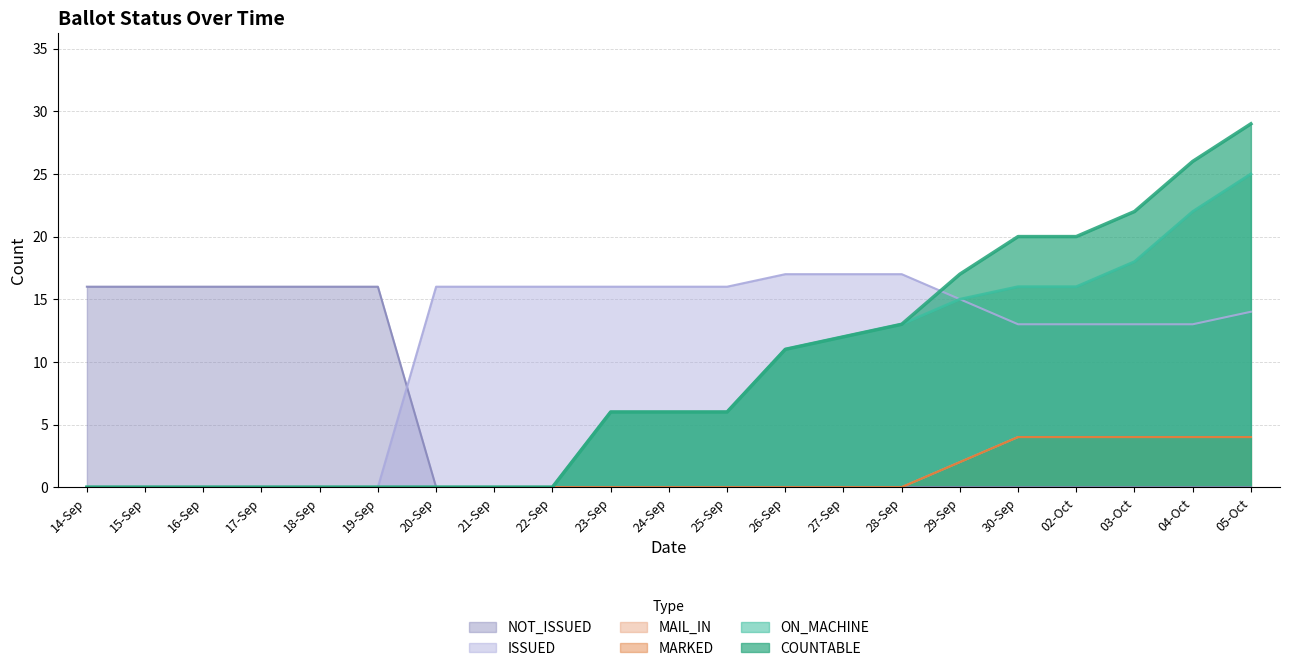

Reading left to right, list all the values displayed in this chart.

COUNTABLE: 0	0	0	0	0	0	0	0	0	6	6	6	11	12	13	17	20	20	22	26	29
ON_MACHINE: 0	0	0	0	0	0	0	0	0	6	6	6	11	12	13	15	16	16	18	22	25
MARKED: 0	0	0	0	0	0	0	0	0	0	0	0	0	0	0	2	4	4	4	4	4
MAIL_IN: 0	0	0	0	0	0	0	0	0	0	0	0	0	0	0	2	4	4	4	4	4
NOT_ISSUED: 16	16	16	16	16	16	0	0	0	0	0	0	0	0	0	0	0	0	0	0	0
ISSUED: 0	0	0	0	0	0	16	16	16	16	16	16	17	17	17	15	13	13	13	13	14